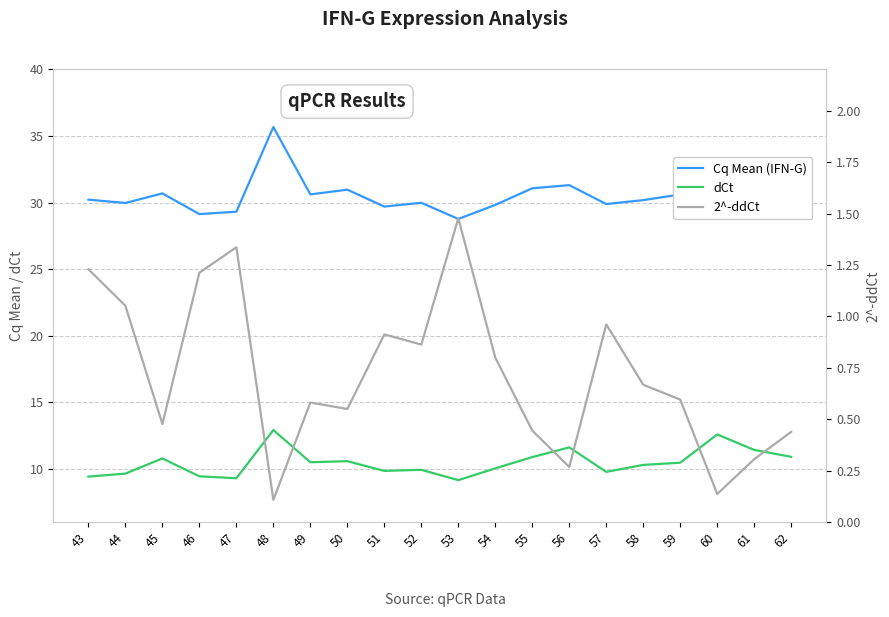

Where is the first local minimum for 2^-ddCt?

45